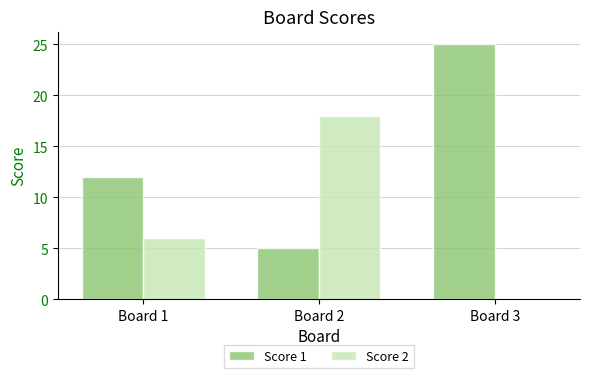

Count the number of categories in the chart.

3